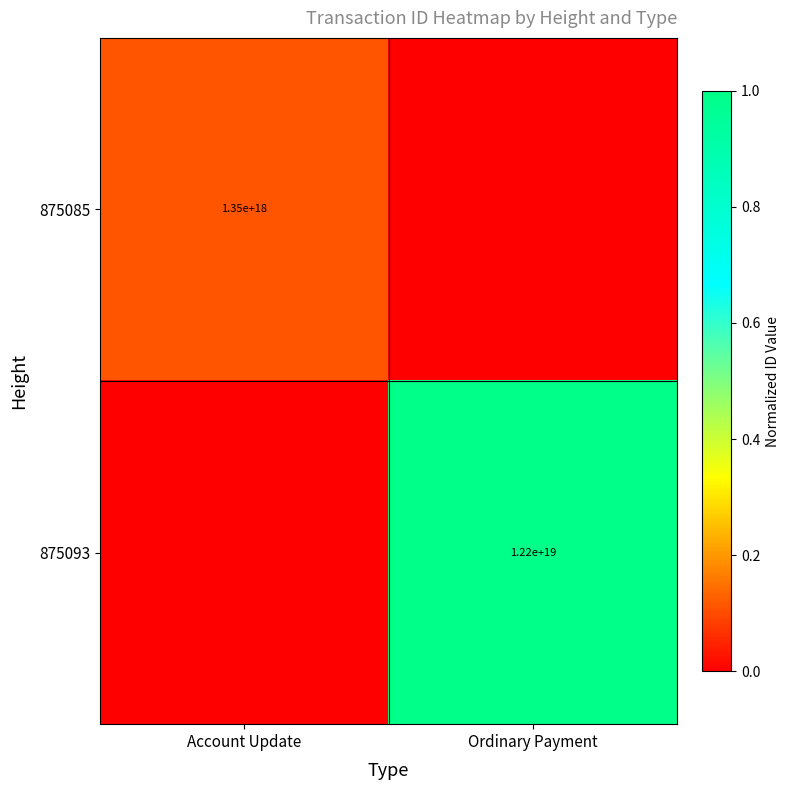

Is it true that 875085 equals 1854150946585386752 at Account Update?

False